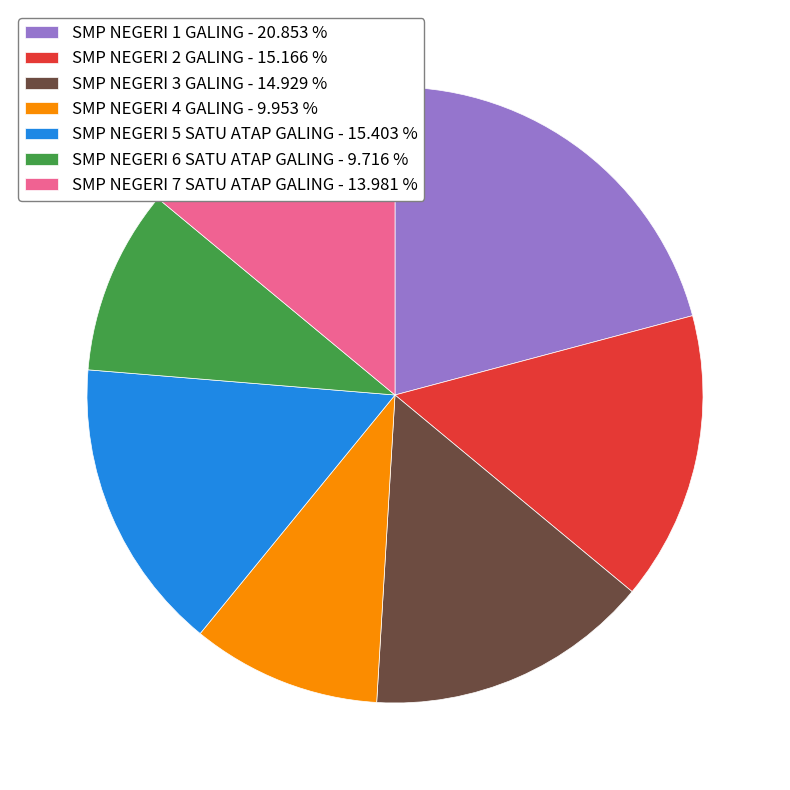

Combined, do SMP NEGERI 4 GALING - 9.953 % and SMP NEGERI 1 GALING - 20.853 % account for over 50%?

No